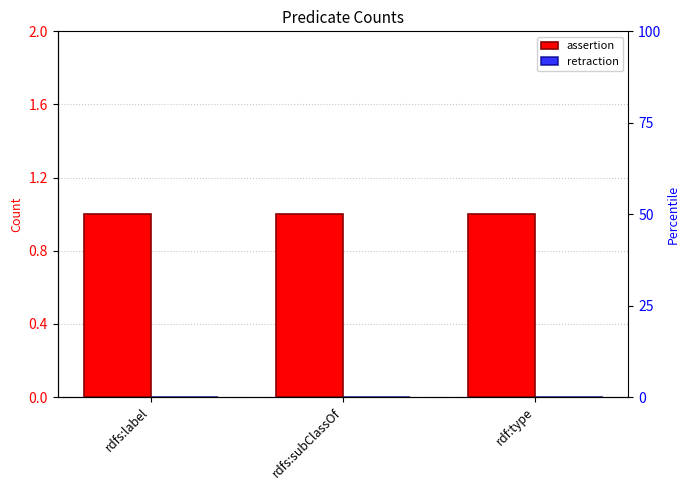

The value of assertion at rdf:type is 1. True or false?

True